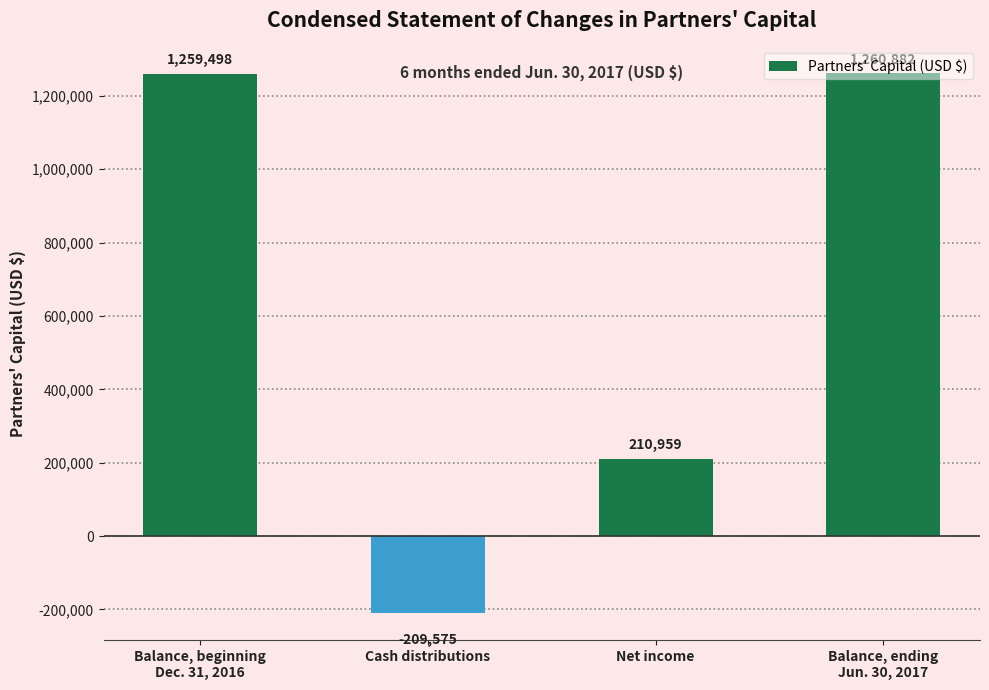

How many positive values are there?

3